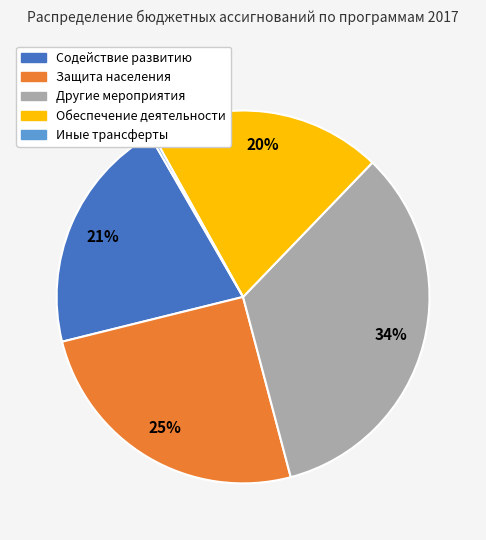

Is it true that Защита населения is 25% of the pie?

True